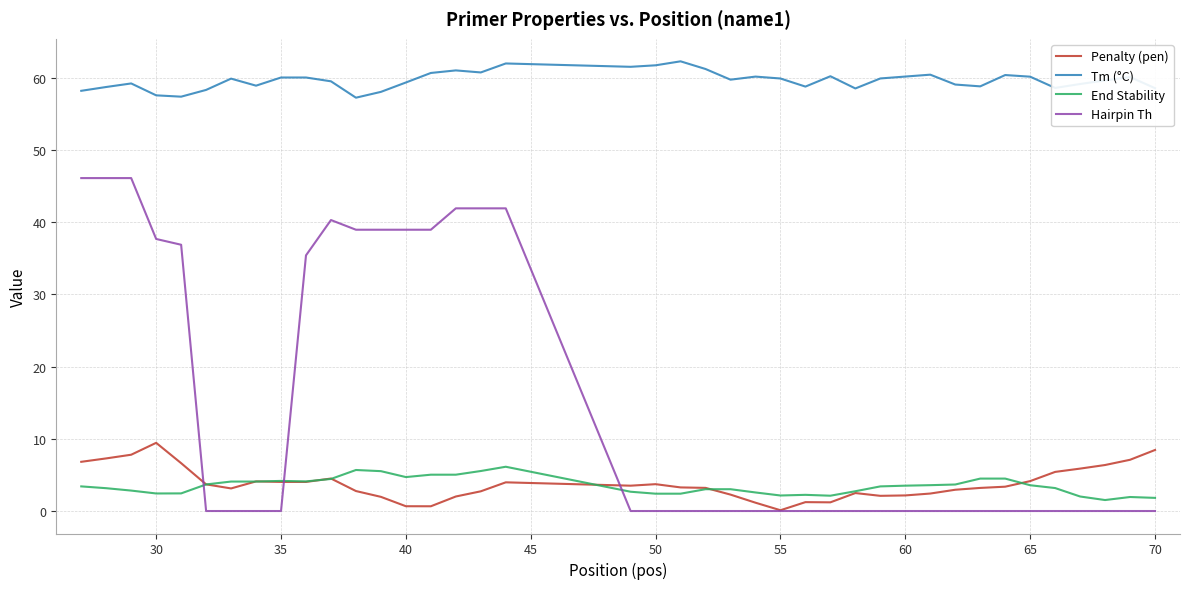

What is the minimum value for Tm (°C)?

57.2